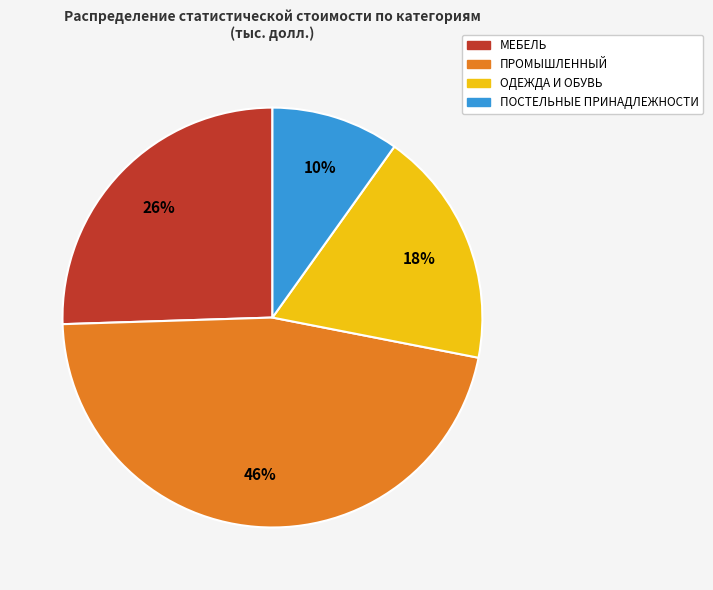

Is the sum of ПРОМЫШЛЕННЫЙ and ПОСТЕЛЬНЫЕ ПРИНАДЛЕЖНОСТИ greater than half?

Yes